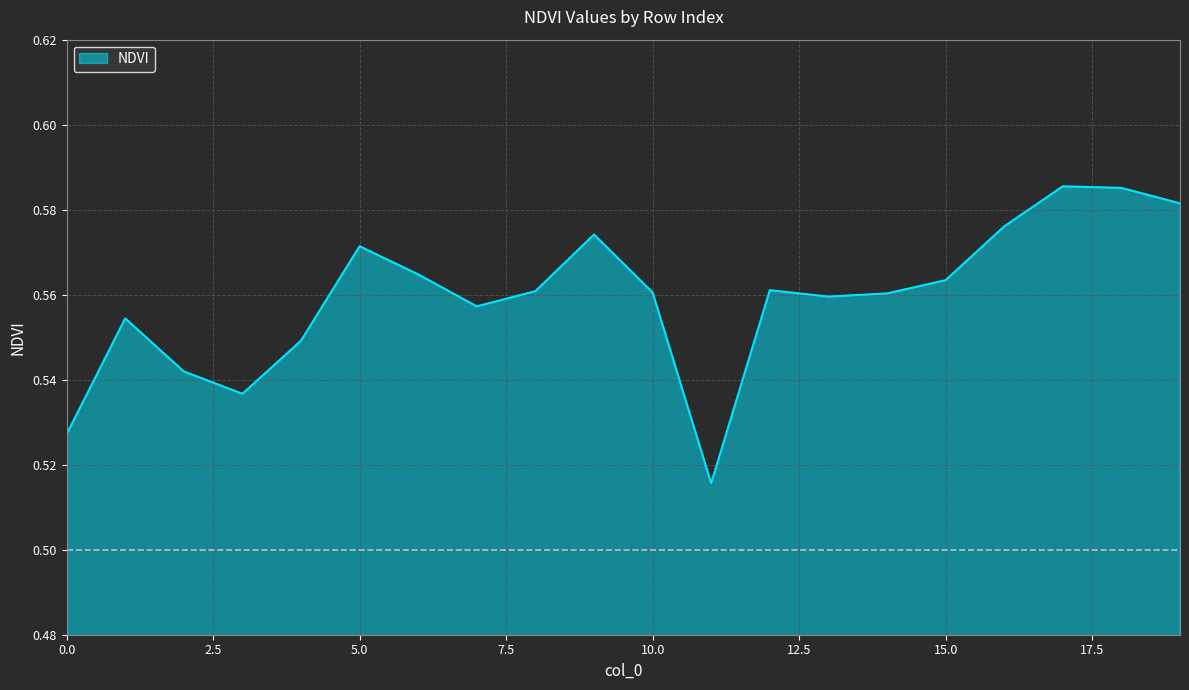

How many interior local peaks (higher than both neighbors) does the data have?

5